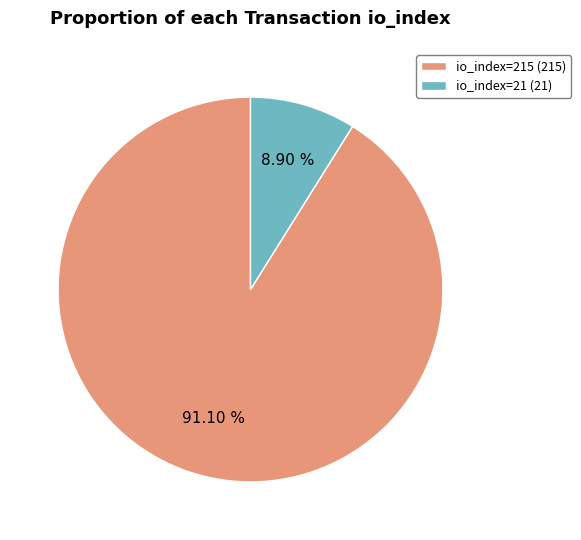

Between io_index=21 (21) and io_index=215 (215), which is larger?

io_index=215 (215)